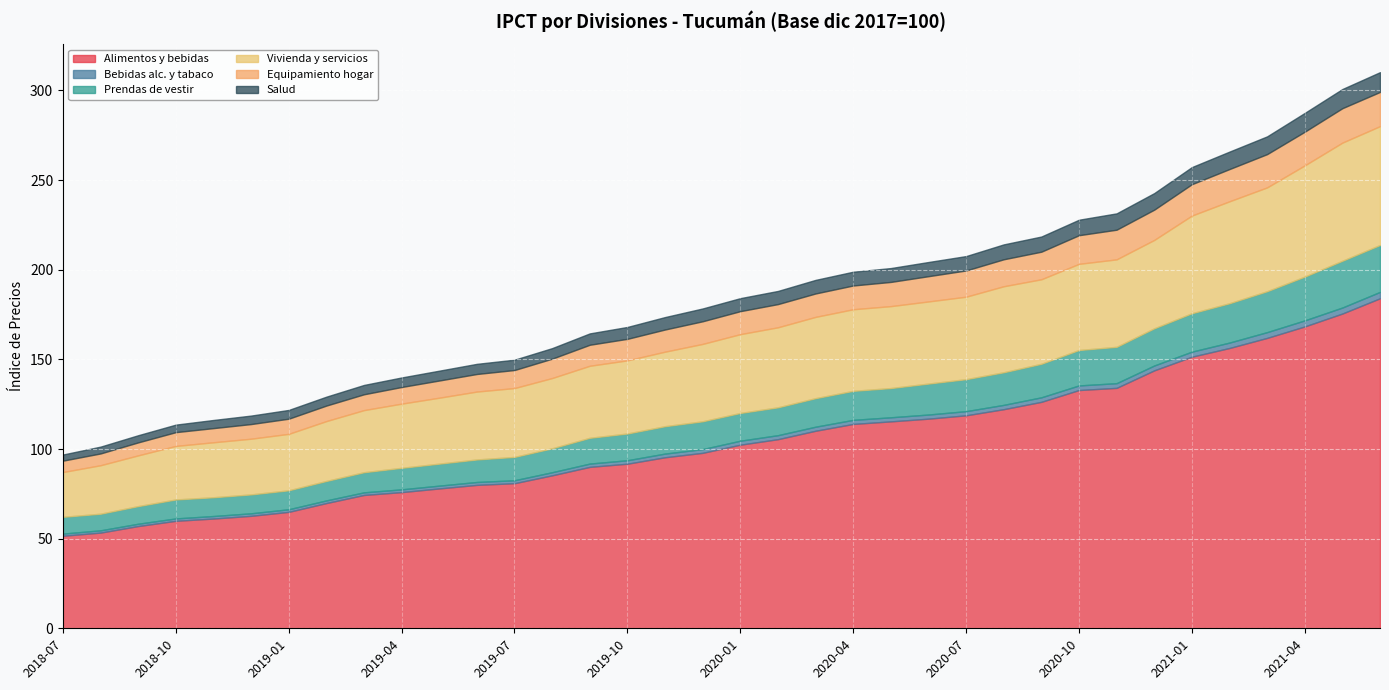

What is the highest value of the Salud series?

11.0